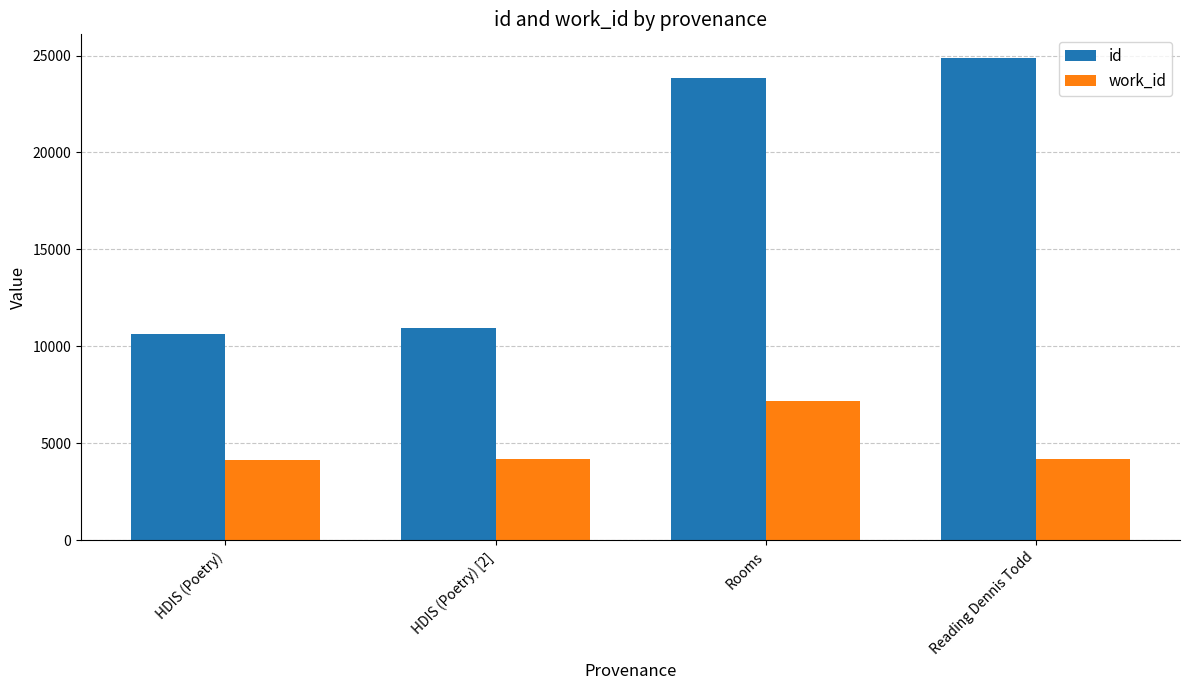

The id series shows 10646 at HDIS (Poetry). True or false?

True